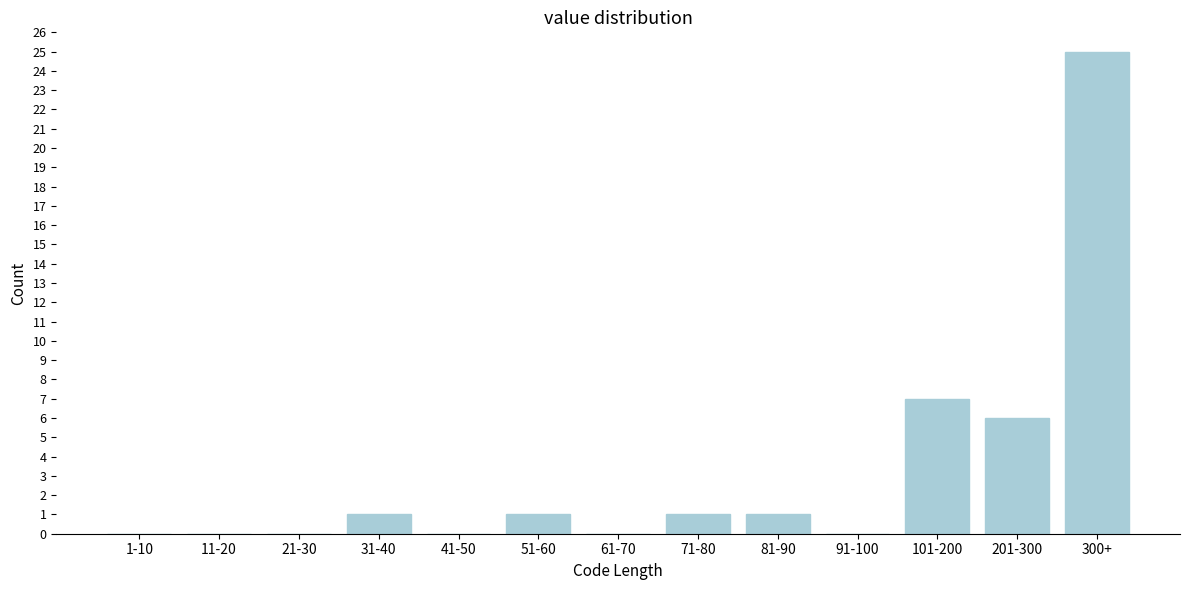

Reading left to right, list all the values displayed in this chart.

1-10=0	11-20=0	21-30=0	31-40=1	41-50=0	51-60=1	61-70=0	71-80=1	81-90=1	91-100=0	101-200=7	201-300=6	300+=25